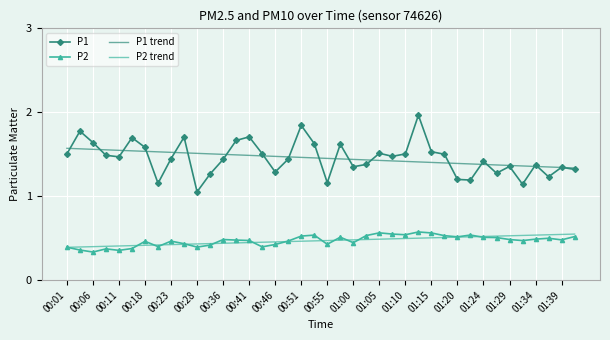

True or false: P1 trend and P2 trend cross at least once.

False